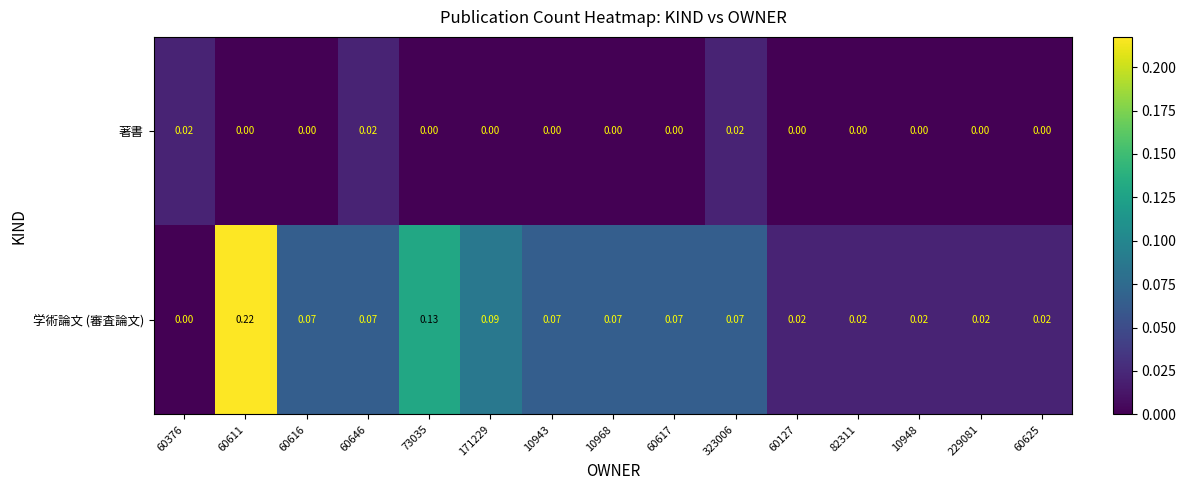

Rank the series at 60617 from highest to lowest value.

学術論文 (審査論文), 著書